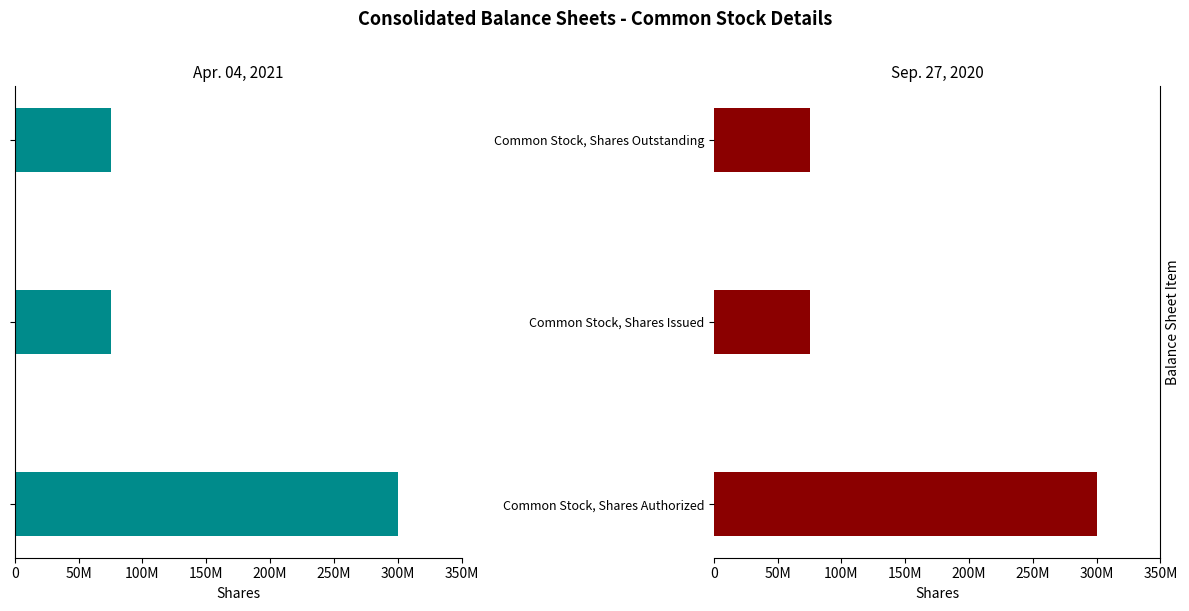

What is the value of the Sep. 27, 2020 bar at the 1st from the left?

300000000